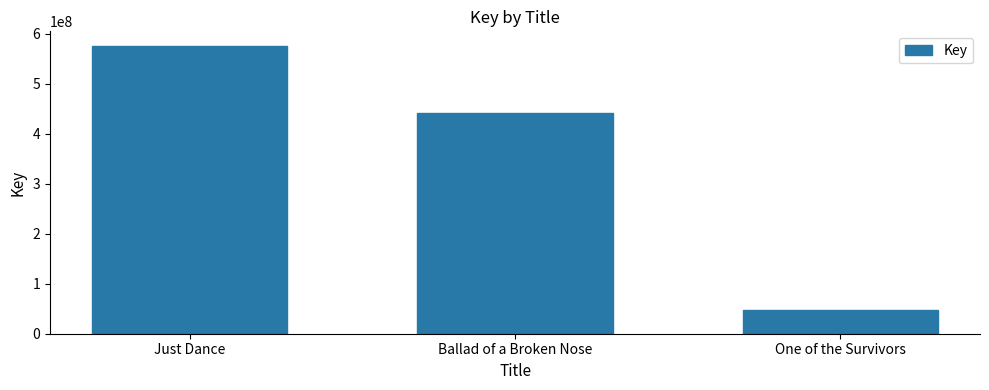

What is the minimum value shown in the chart?

46477259